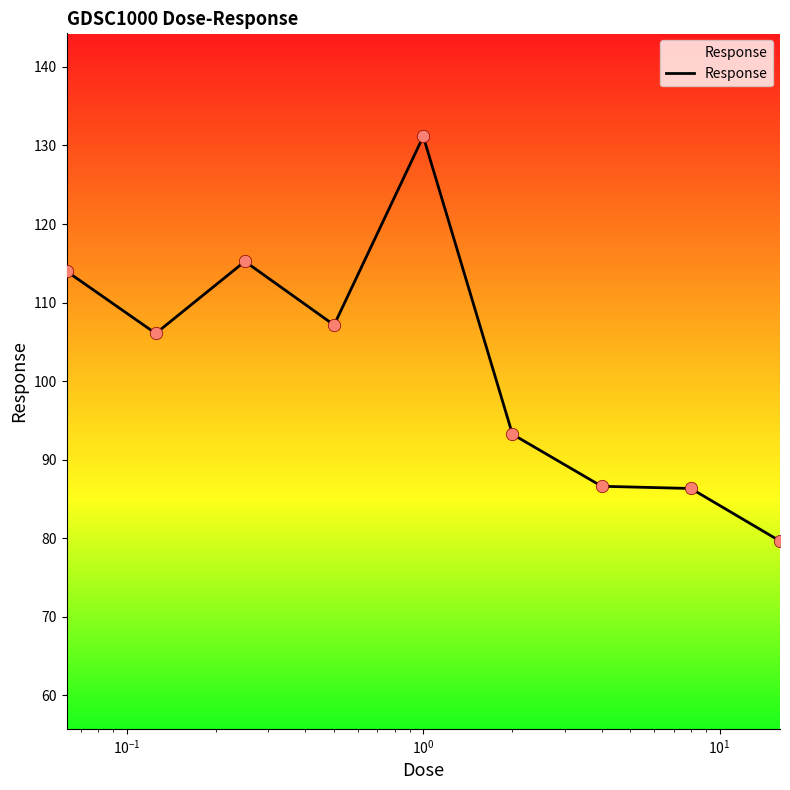

What is the difference between the maximum and minimum values?

51.5